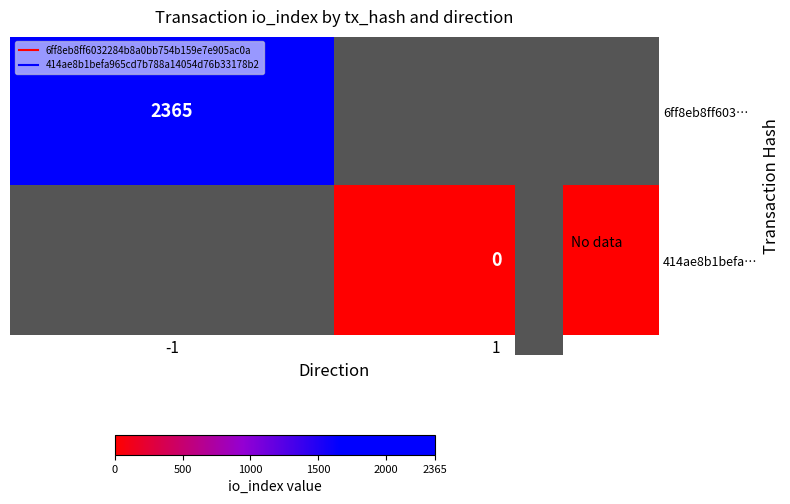

Which label corresponds to the largest value in the chart?

-1